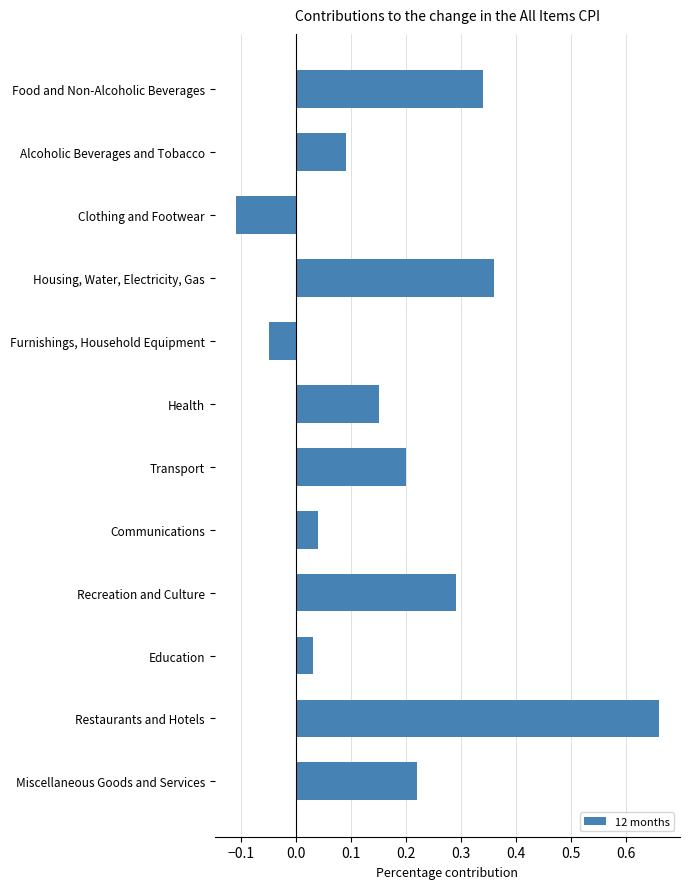

Does the chart contain any negative values?

Yes